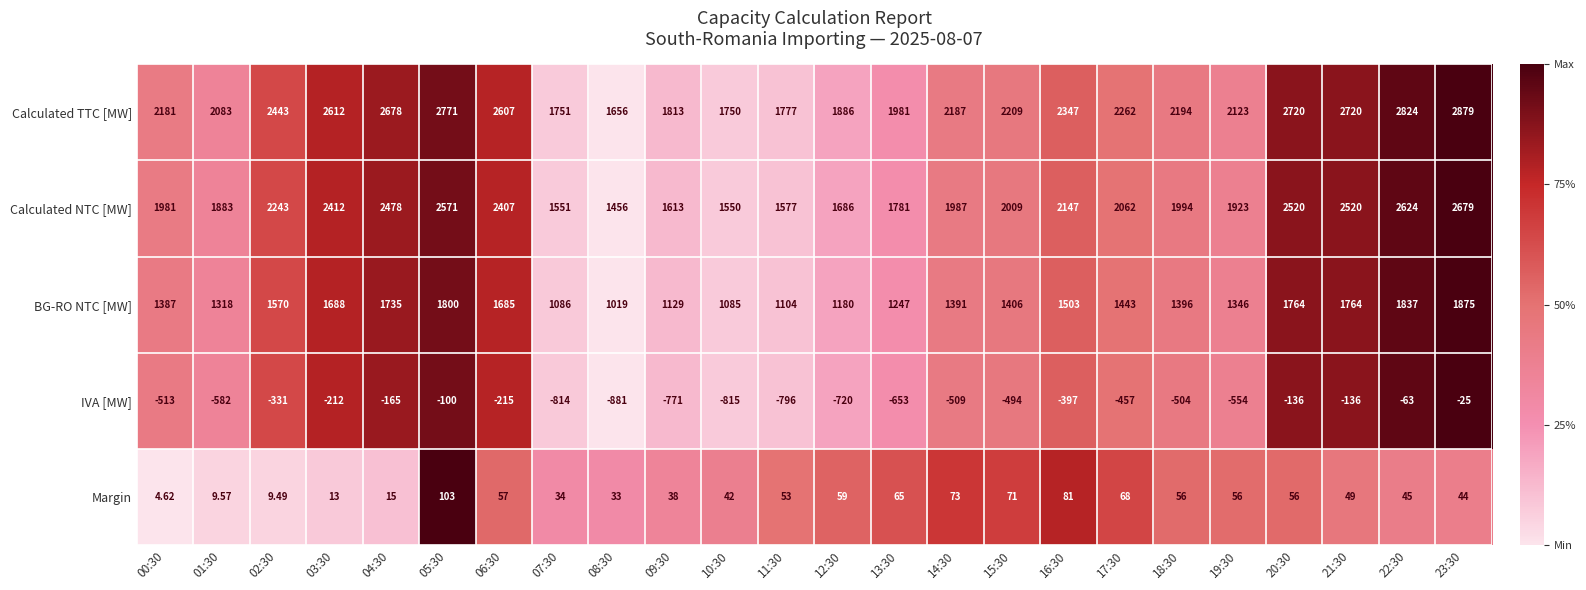

How many values in the BG-RO NTC [MW] series are below 1406?

12